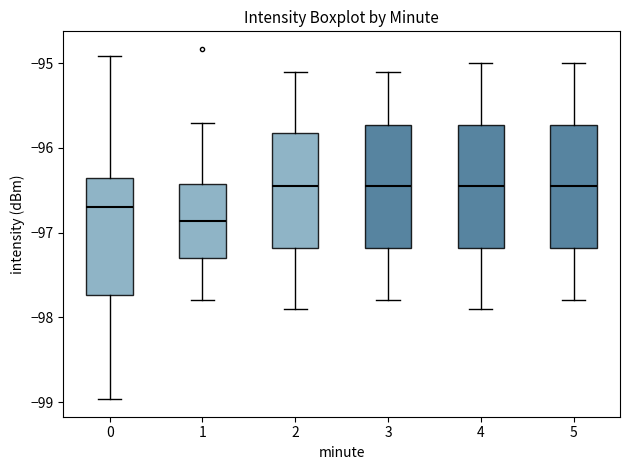

Reading left to right, read every box against the y-axis: the position of its median line, the range the box covers, and the ends of its whiskers. The values are not printed on the chart, so give them approximately, as read against the axis.

0: median -96.7, box -97.7 to -96.4, whiskers -99.0 to -94.9
1: median -96.9, box -97.3 to -96.4, whiskers -97.8 to -95.7
2: median -96.4, box -97.2 to -95.8, whiskers -97.9 to -95.1
3: median -96.4, box -97.2 to -95.7, whiskers -97.8 to -95.1
4: median -96.4, box -97.2 to -95.7, whiskers -97.9 to -95.0
5: median -96.4, box -97.2 to -95.7, whiskers -97.8 to -95.0